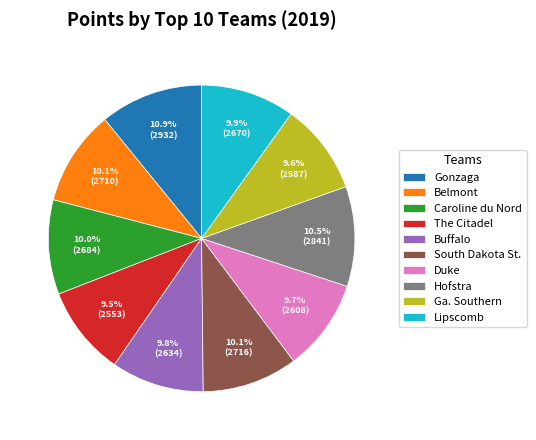

Combined, what portion of the pie is Gonzaga and Ga. Southern?

20.5%